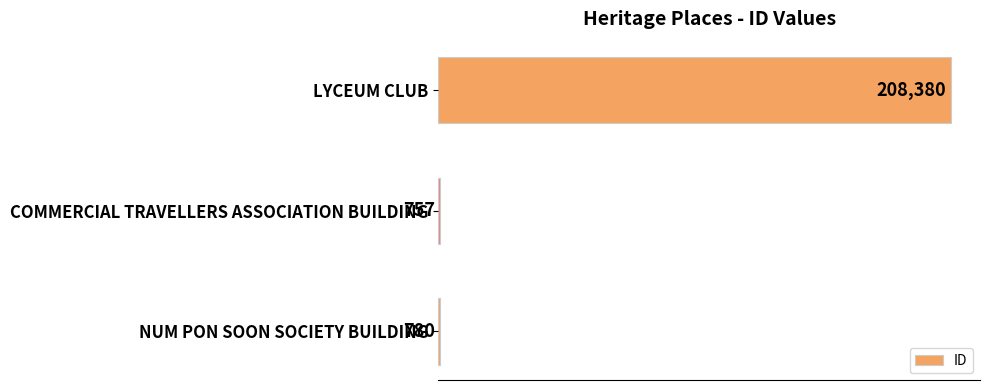

At which category does the chart reach its peak across all series?

LYCEUM CLUB